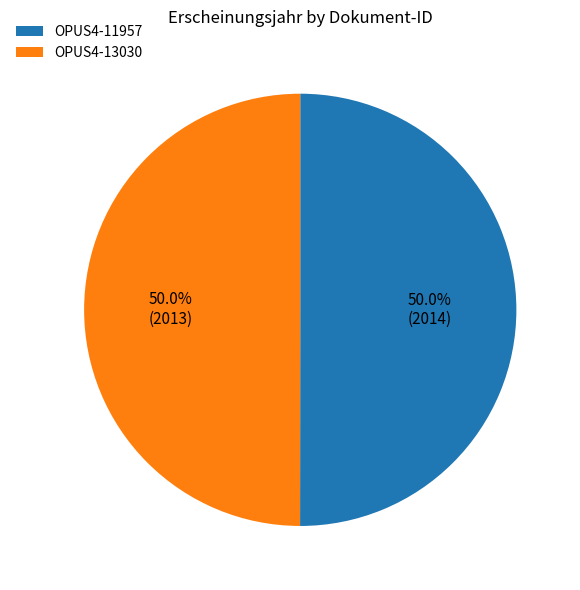

True or false: OPUS4-13030 accounts for 50% of the total.

True